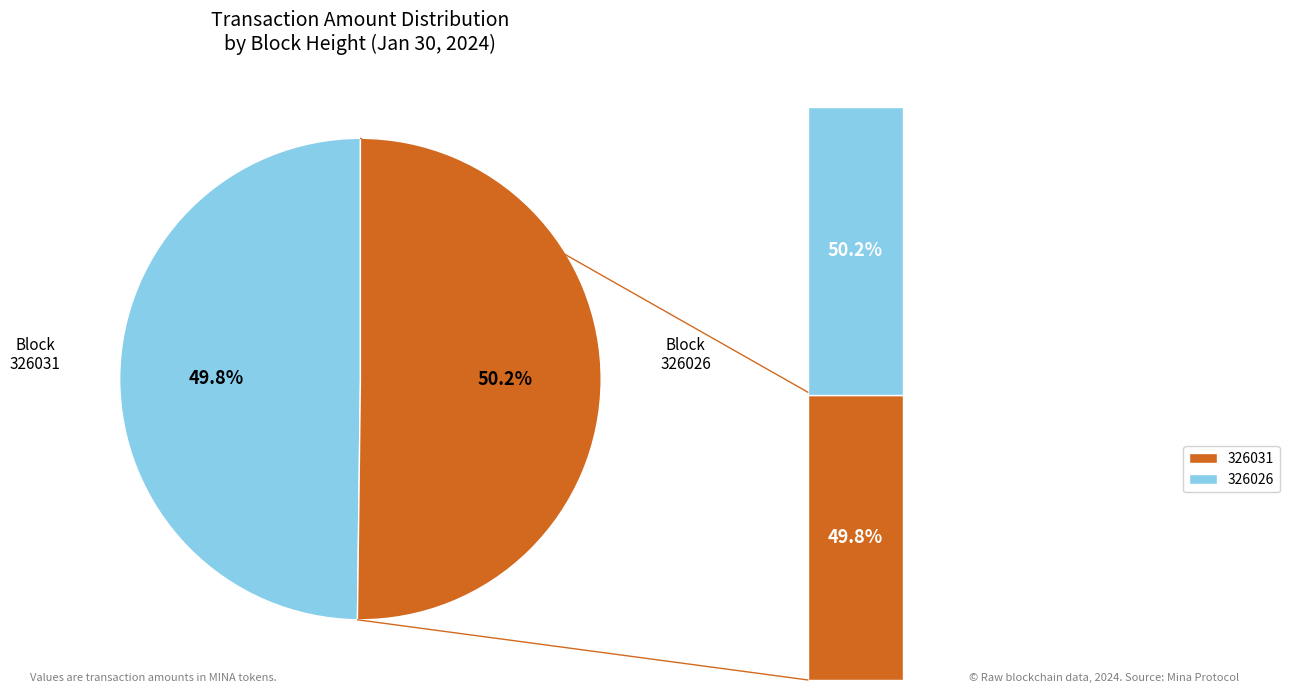

Does 326031 account for over 50% of the chart?

No